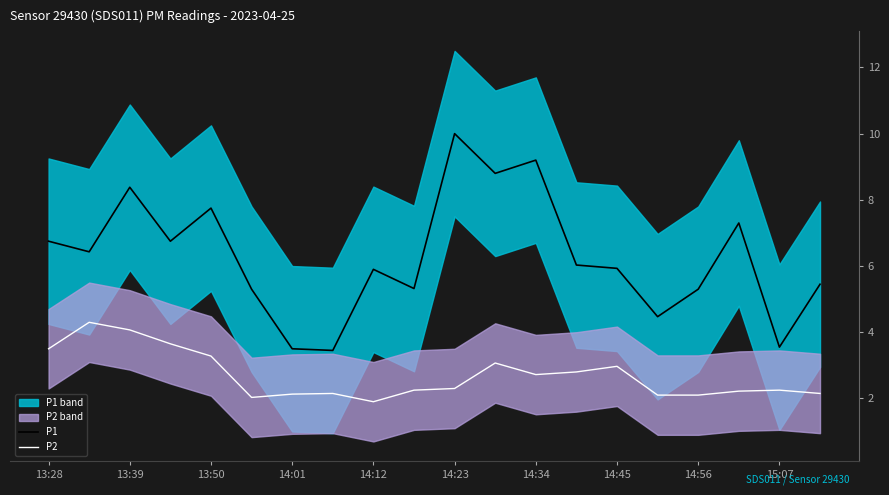

At which label does P2 reach its minimum?

14:12